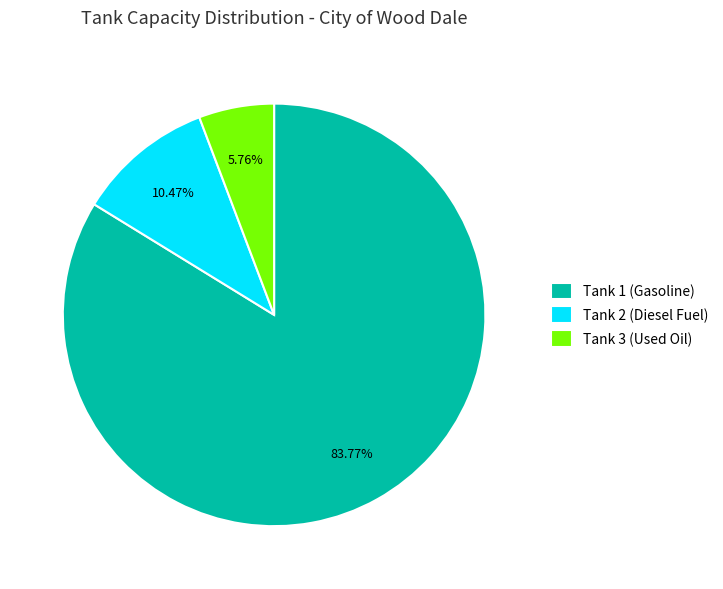

Which has a higher value, Tank 2 (Diesel Fuel) or Tank 3 (Used Oil)?

Tank 2 (Diesel Fuel)